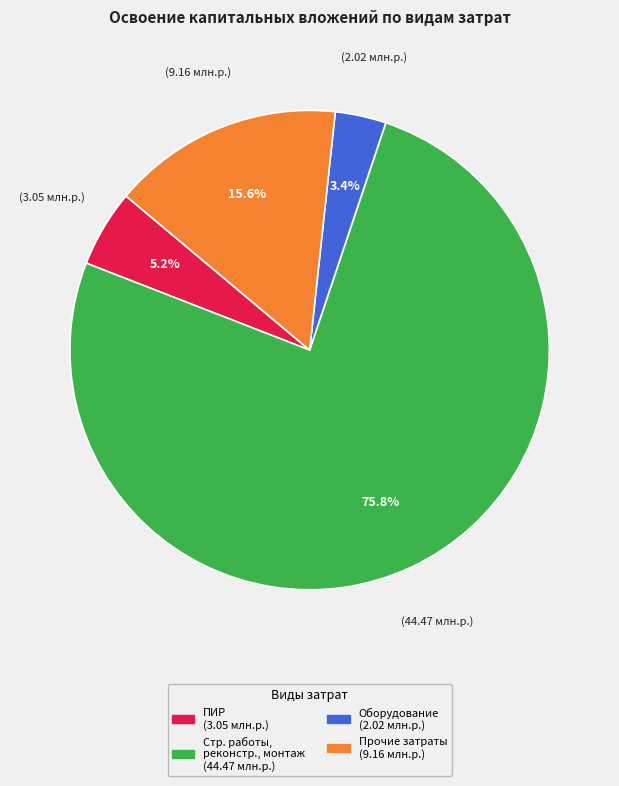

How many segments does this pie chart have?

4